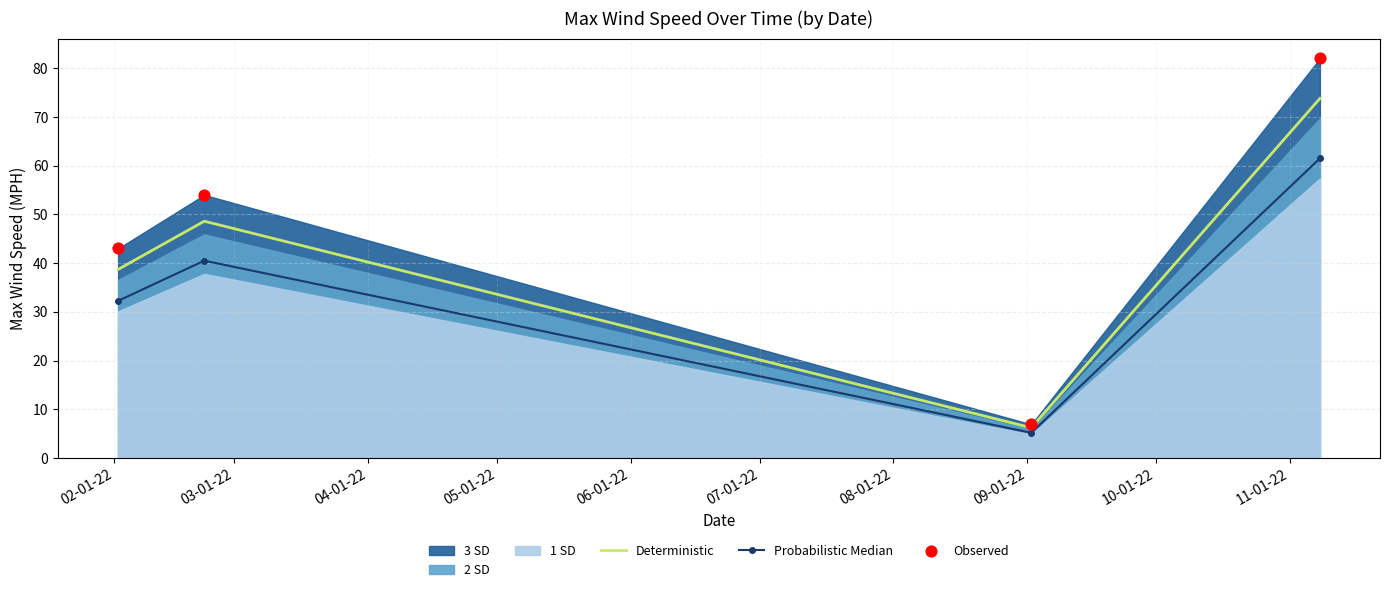

What is the total value across all series at 02-01-22?

114.0